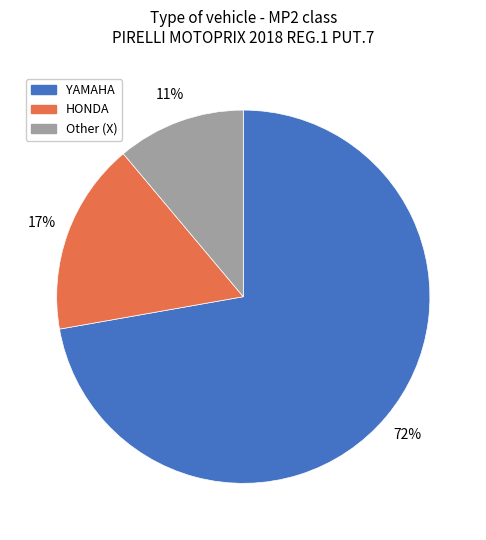

To the nearest percent, what is the average slice percentage?

33%